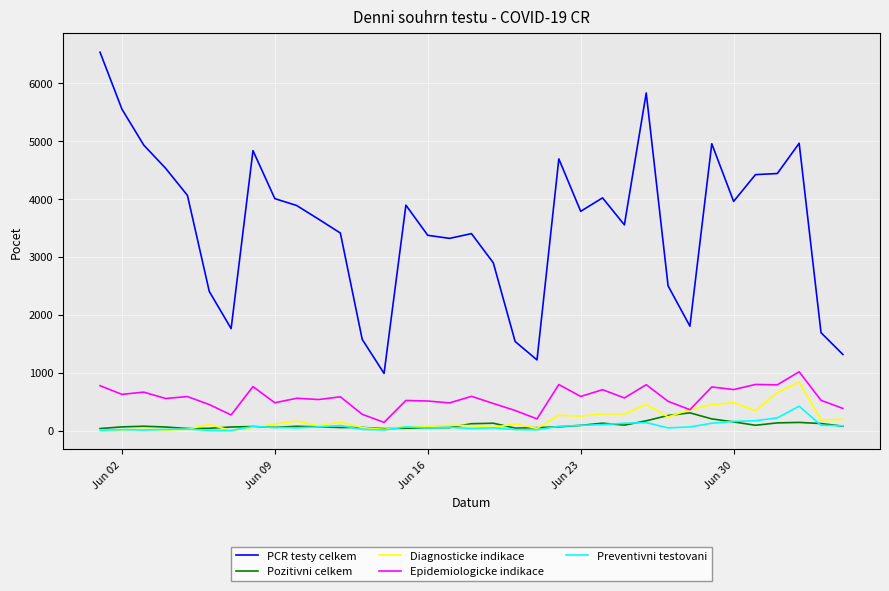

True or false: Epidemiologicke indikace and PCR testy celkem intersect in this chart.

False